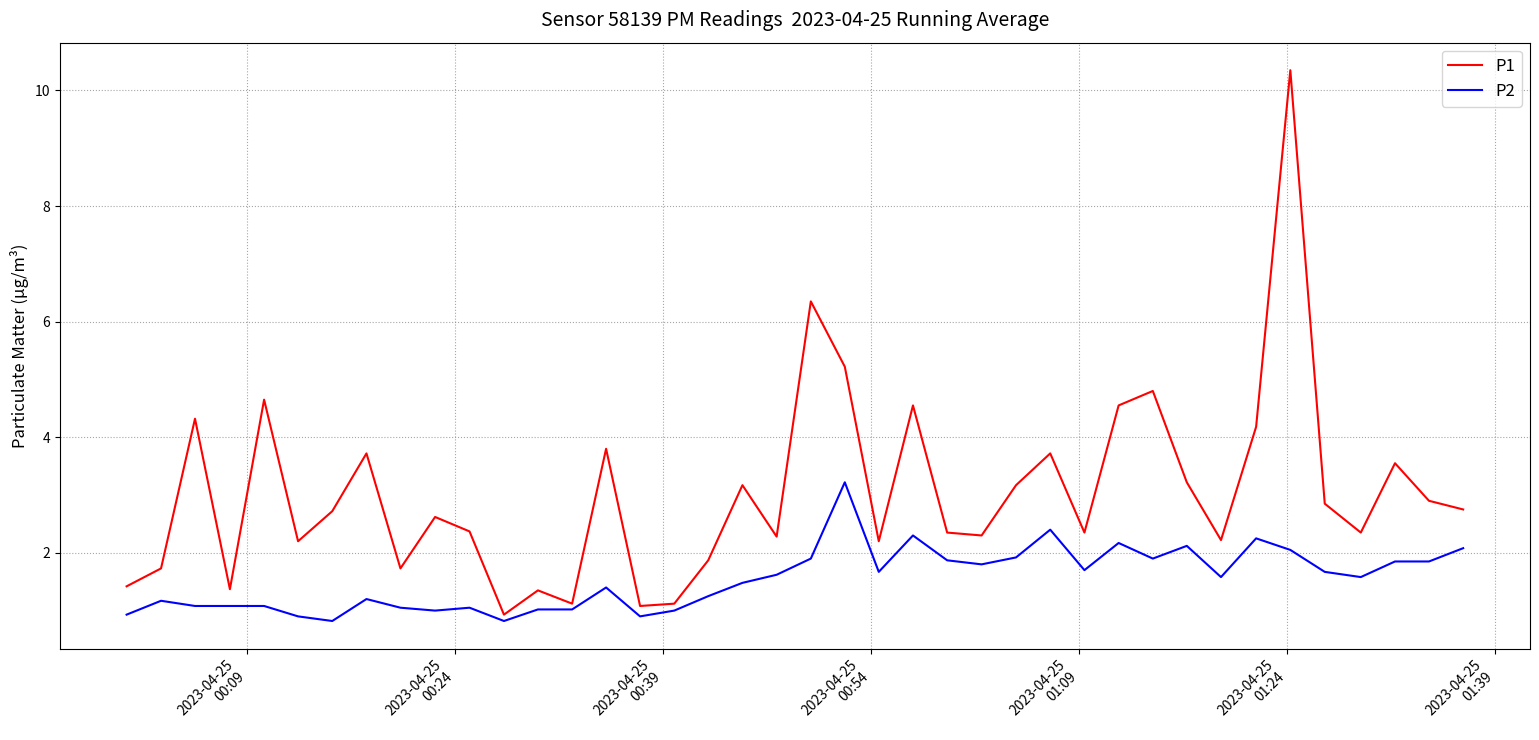

List the series in order of their peak value, lowest first.

P2, P1